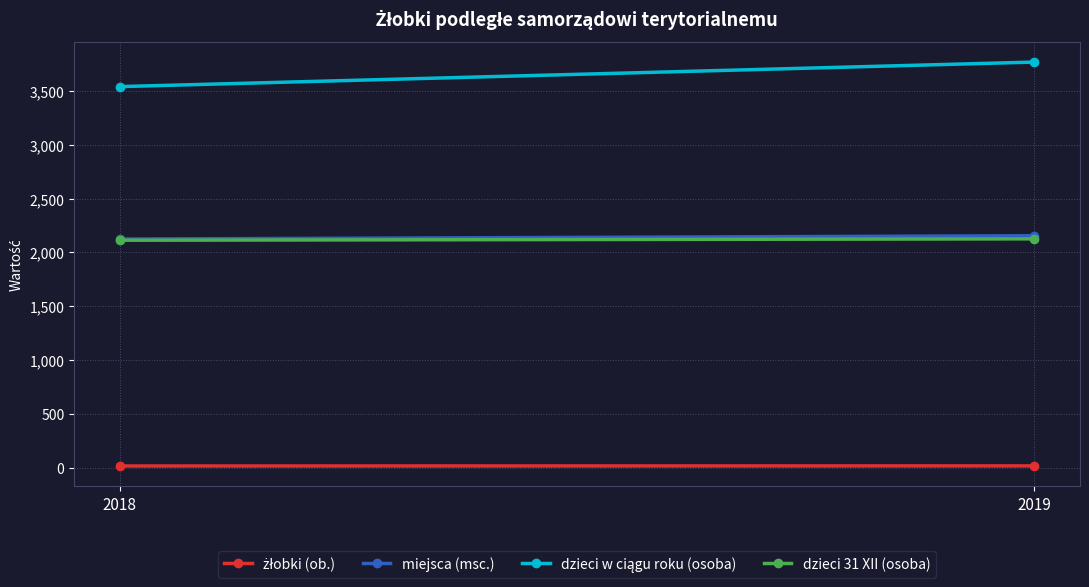

What is the difference between the maximum and minimum values in the żłobki (ob.) series?

1